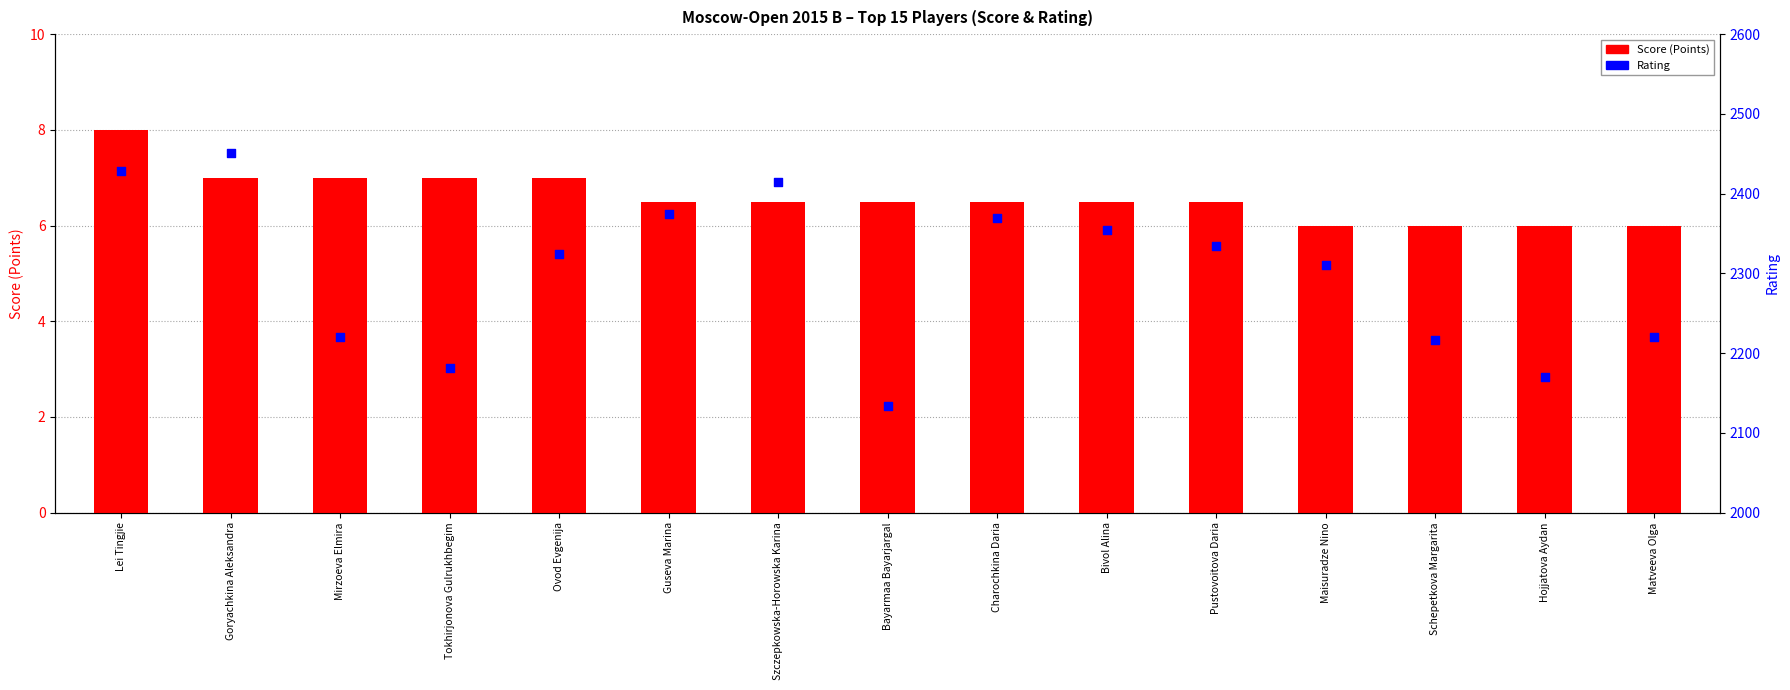

Which series reaches the maximum Y coordinate?

Rating